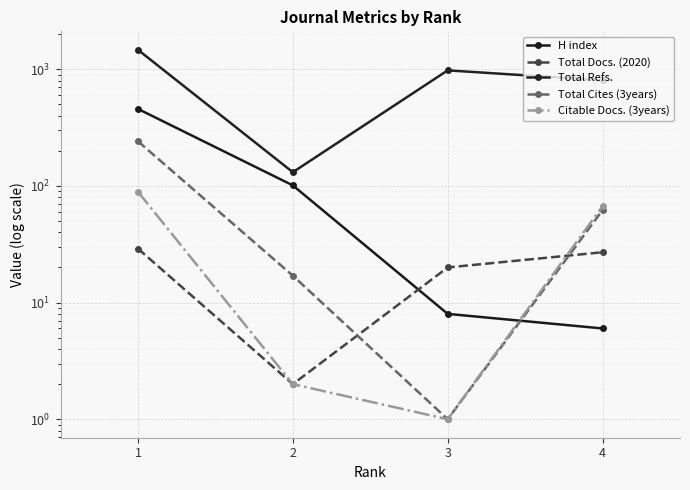

What are all the series names shown in the legend?

H index, Total Docs. (2020), Total Refs., Total Cites (3years), Citable Docs. (3years)